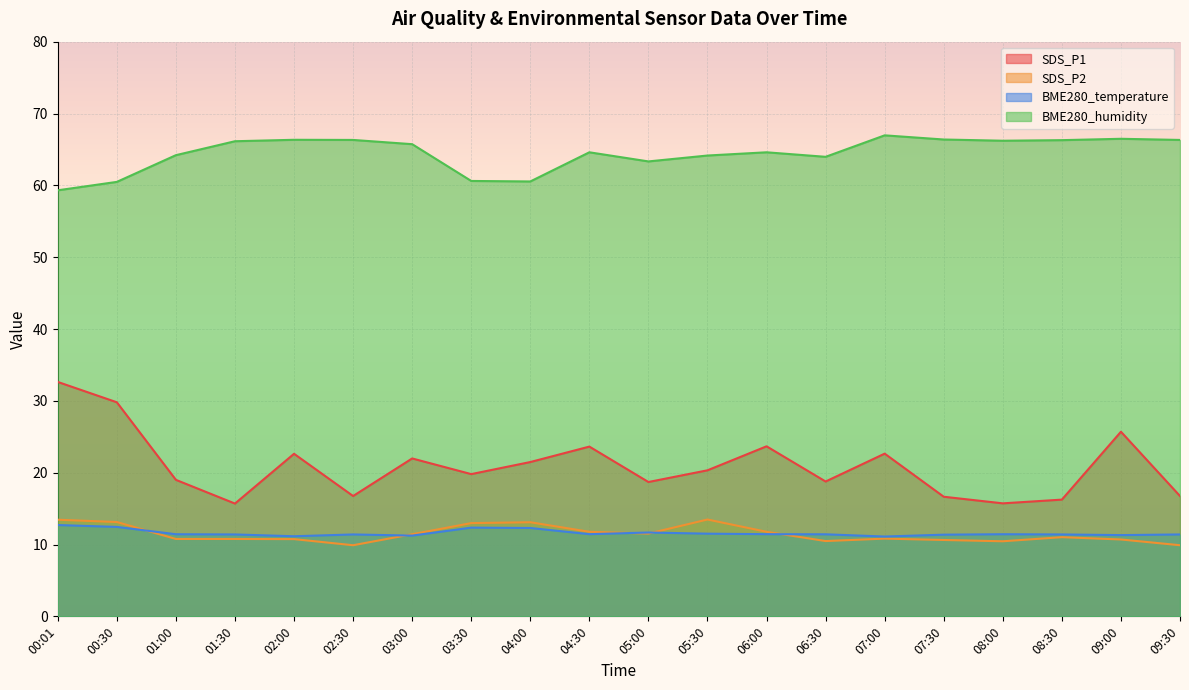

What is the sum of the BME280_humidity values at 00:01 and 08:00?

125.5